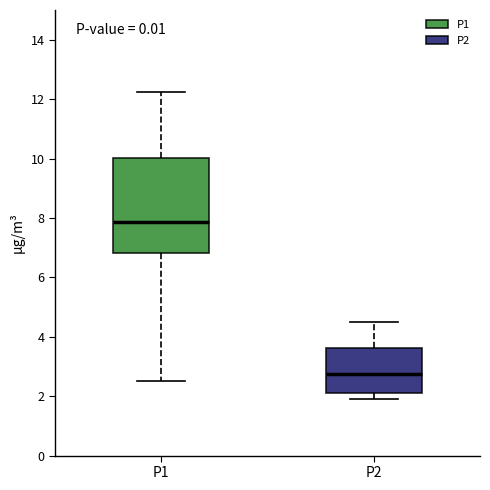

Which box has the lowest median line?

P2